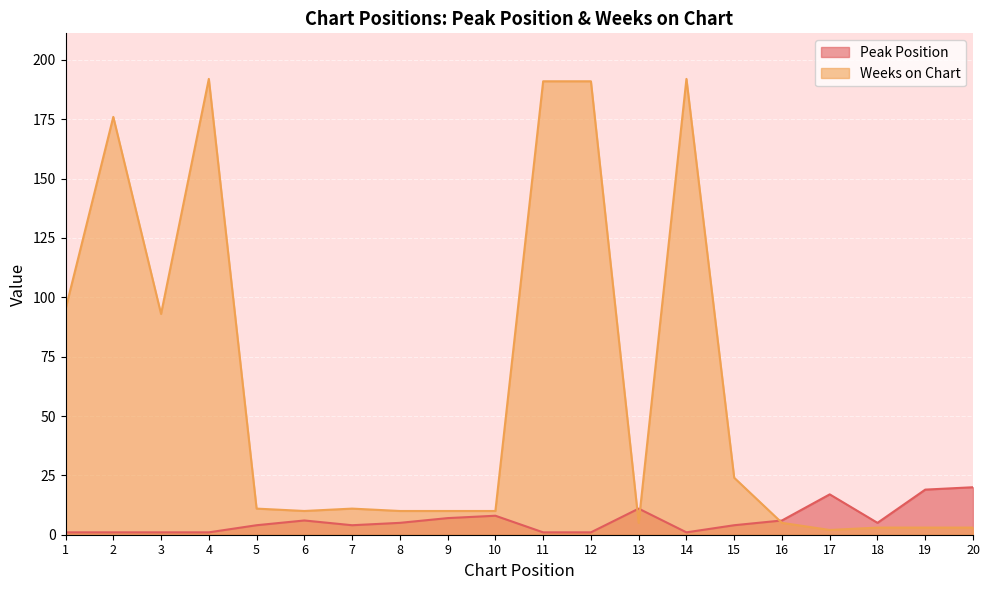

Count the number of categories in the chart.

20